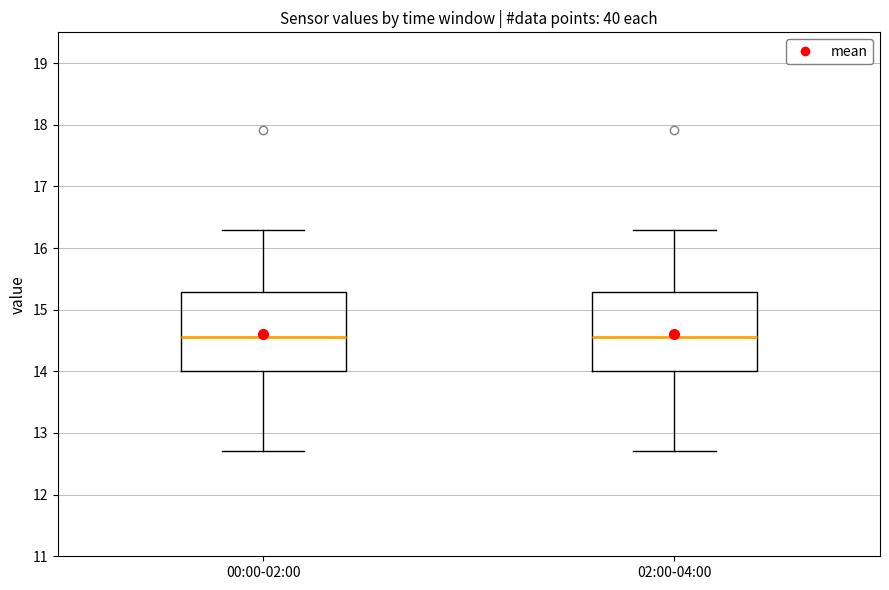

Where does the median line of the box for 02:00-04:00 sit on the y-axis? The values are not printed on the chart, so give them approximately, as read against the axis.

14.6